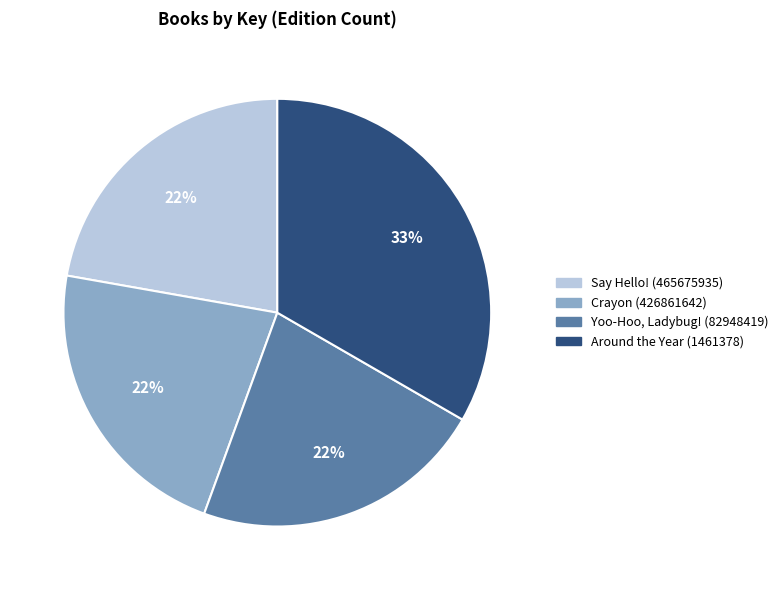

Which has a higher value, Around the Year (1461378) or Crayon (426861642)?

Around the Year (1461378)